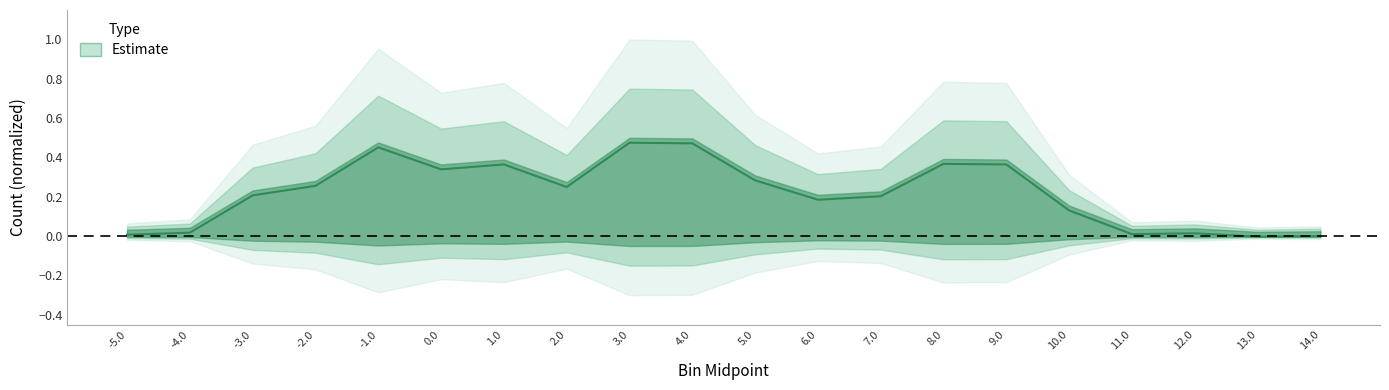

Does the chart display data point markers on the line(s)?

No